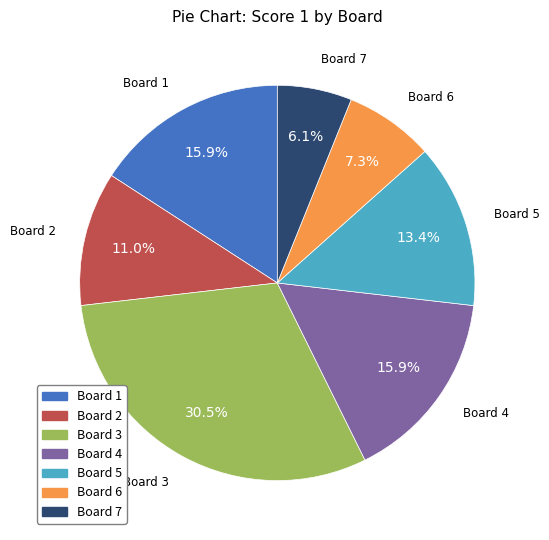

Is it true that Board 1 is 3% of the pie?

False